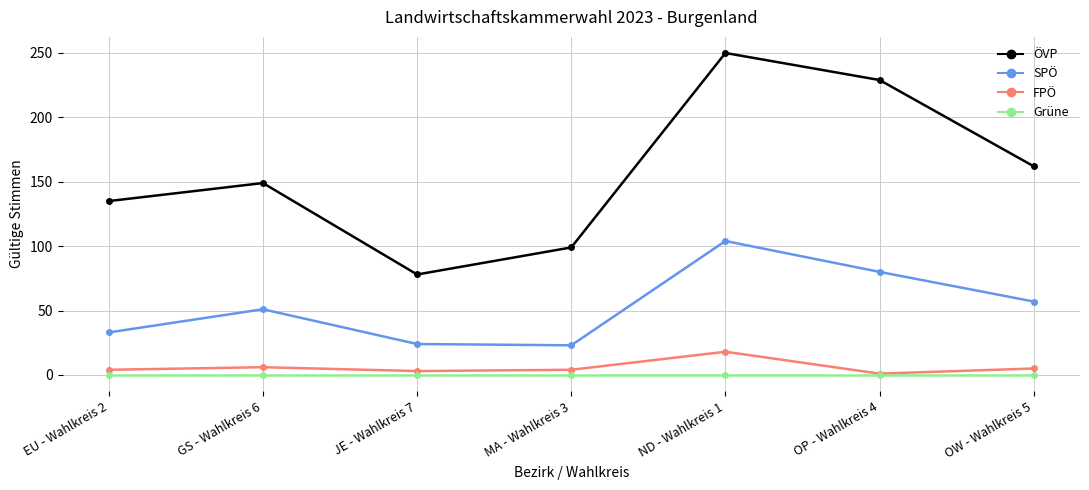

True or false: SPÖ and FPÖ intersect in this chart.

False